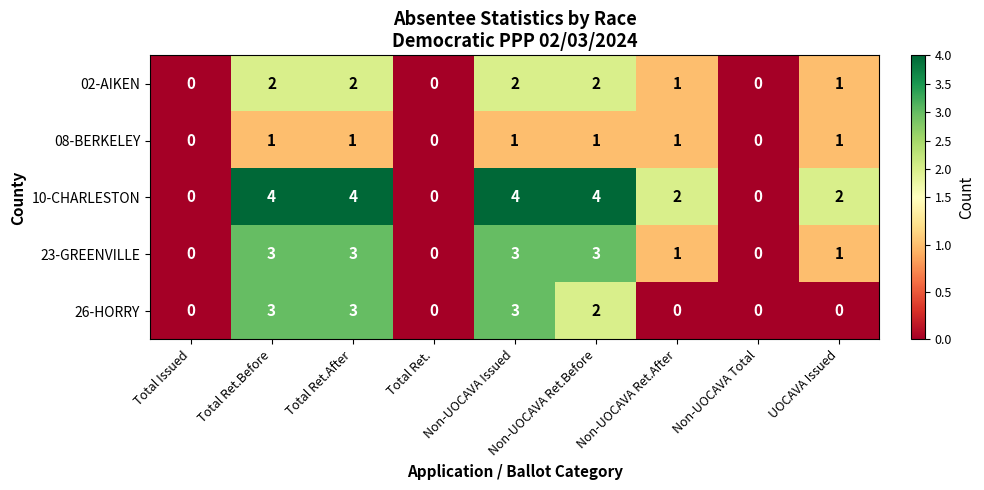

Which series changed the most between Non-UOCAVA Ret.Before and Non-UOCAVA Total?

10-CHARLESTON